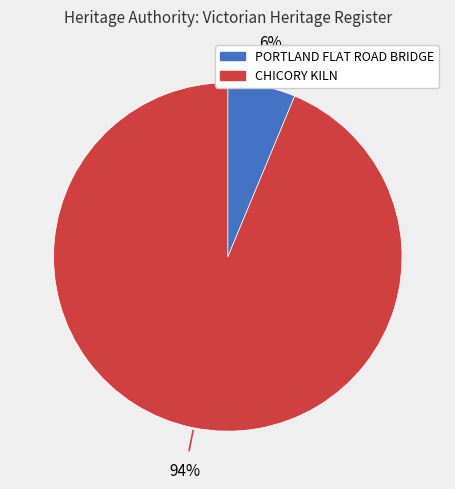

Which category has the biggest portion of the pie?

CHICORY KILN